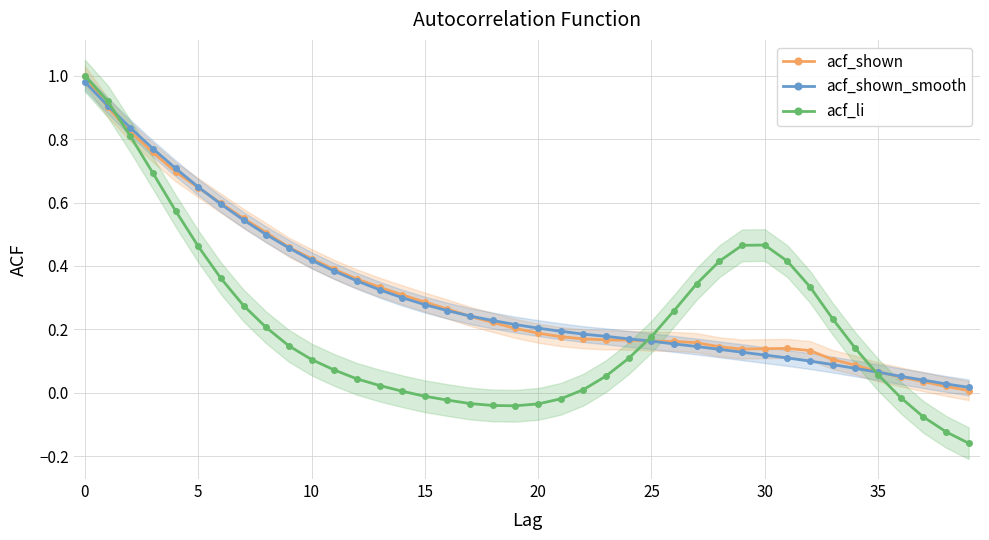

After their last crossing, which series has the higher values: acf_li or acf_shown?

acf_shown